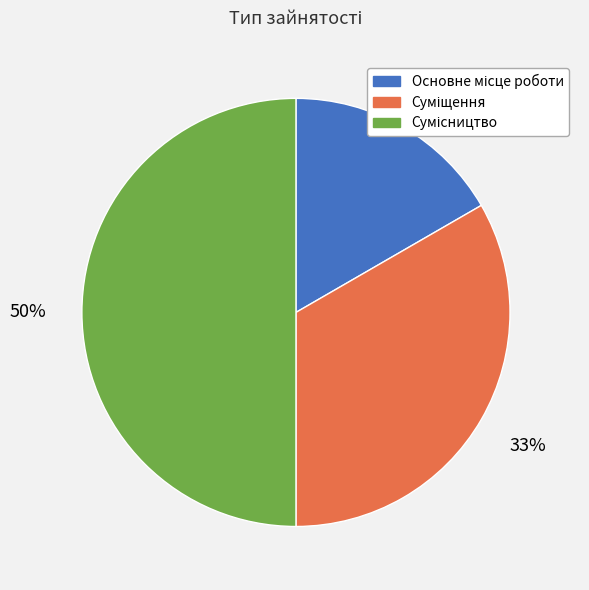

To the nearest percent, what is the difference between the largest and smallest slice percentages?

33%